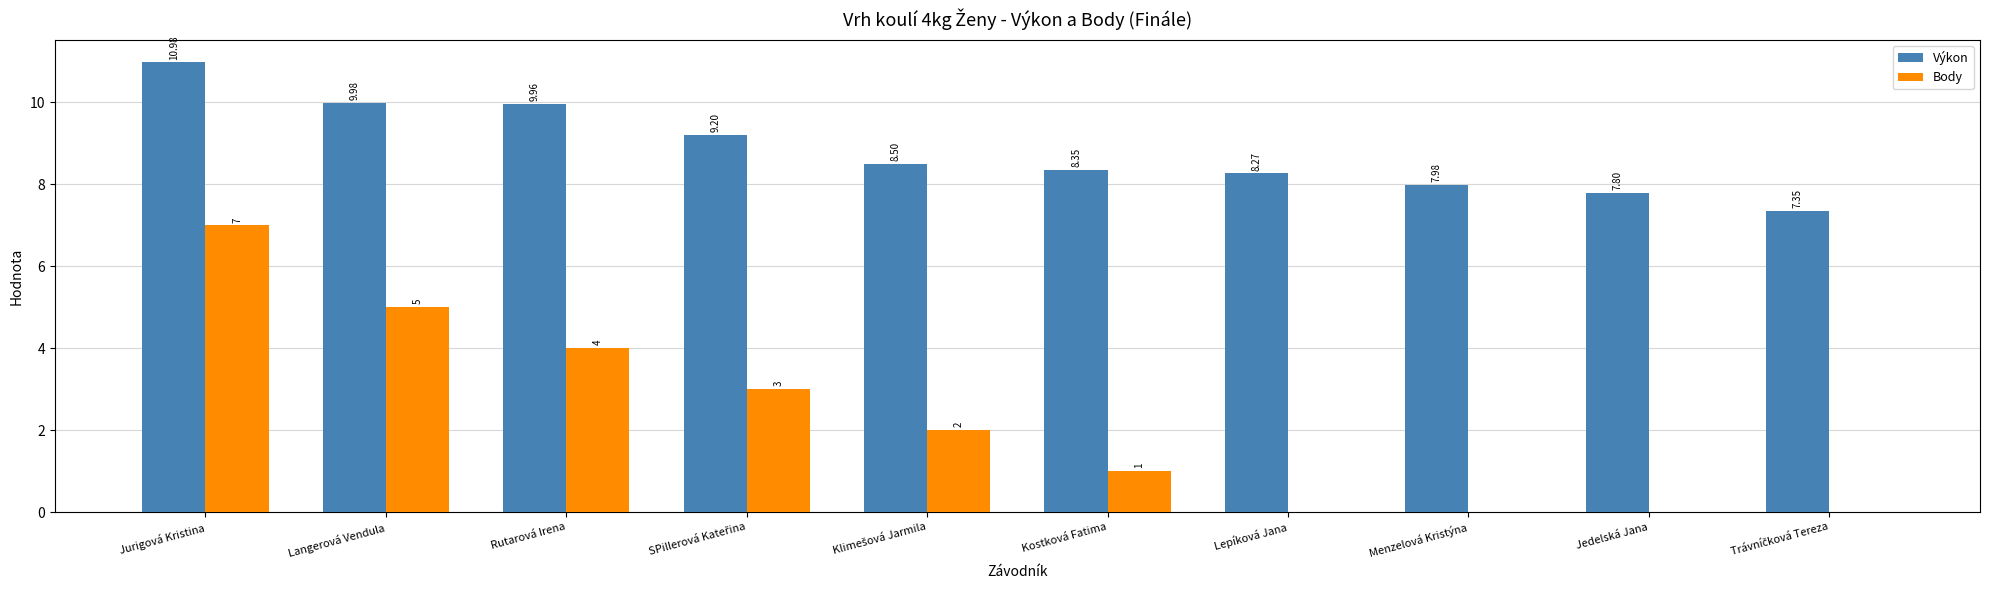

Which category has the highest value across all series?

Jurigová Kristina